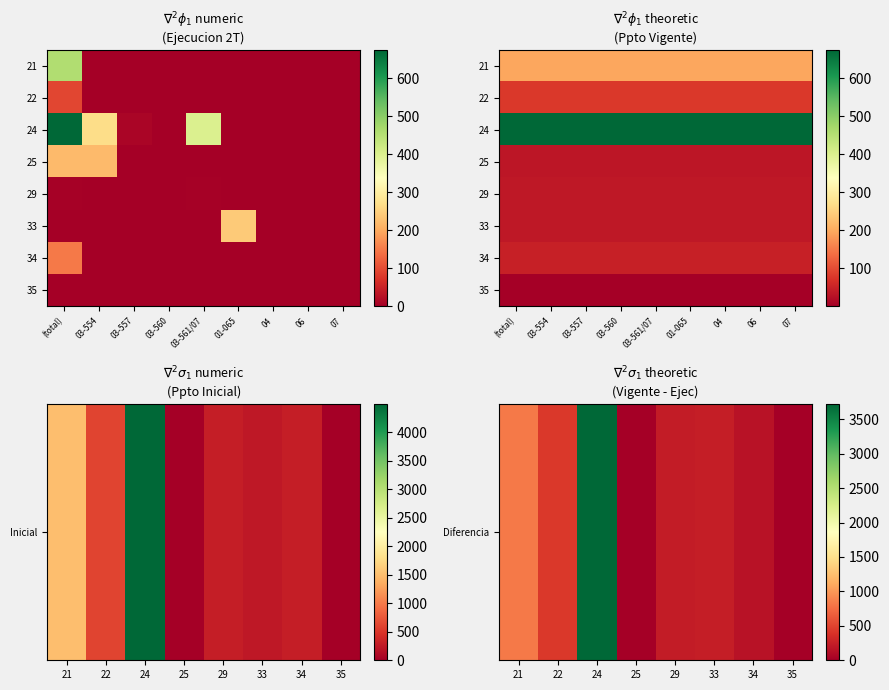

Which category has the lowest value in the 22 series?

03-554